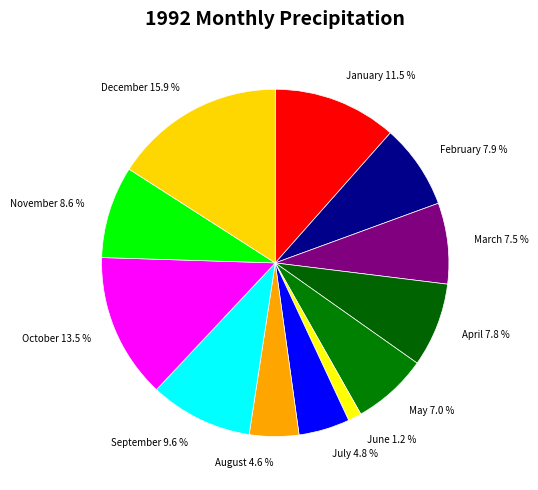

True or false: February accounts for 8% of the total.

True